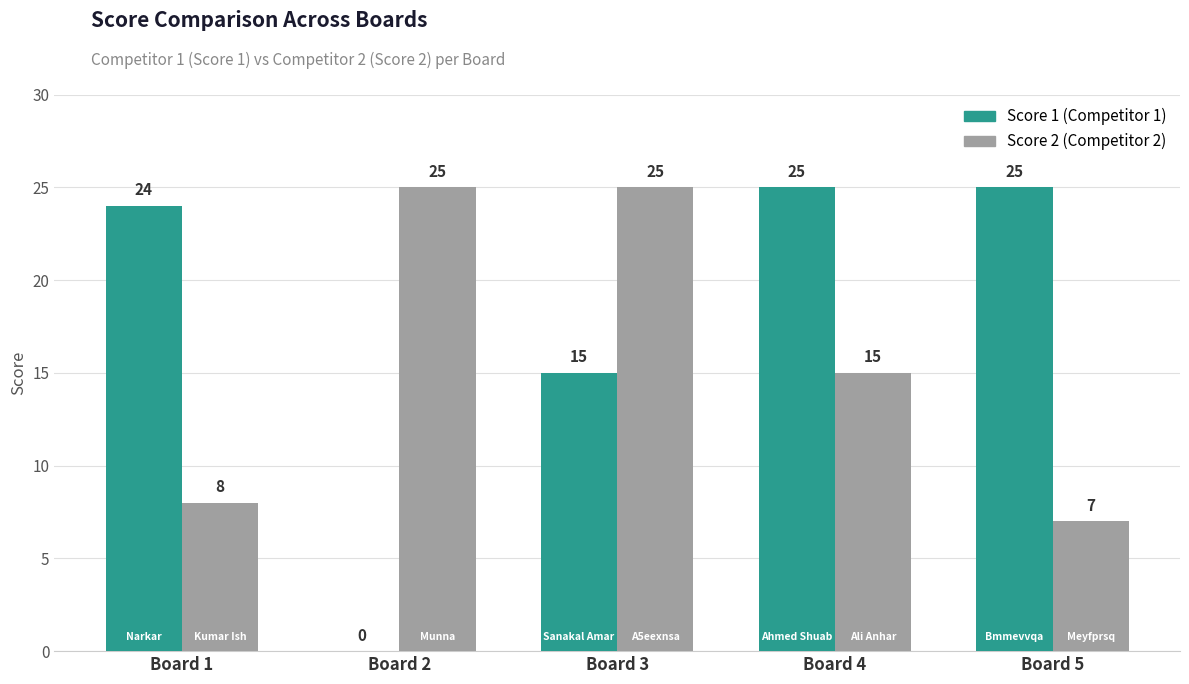

Count the number of categories in the chart.

5